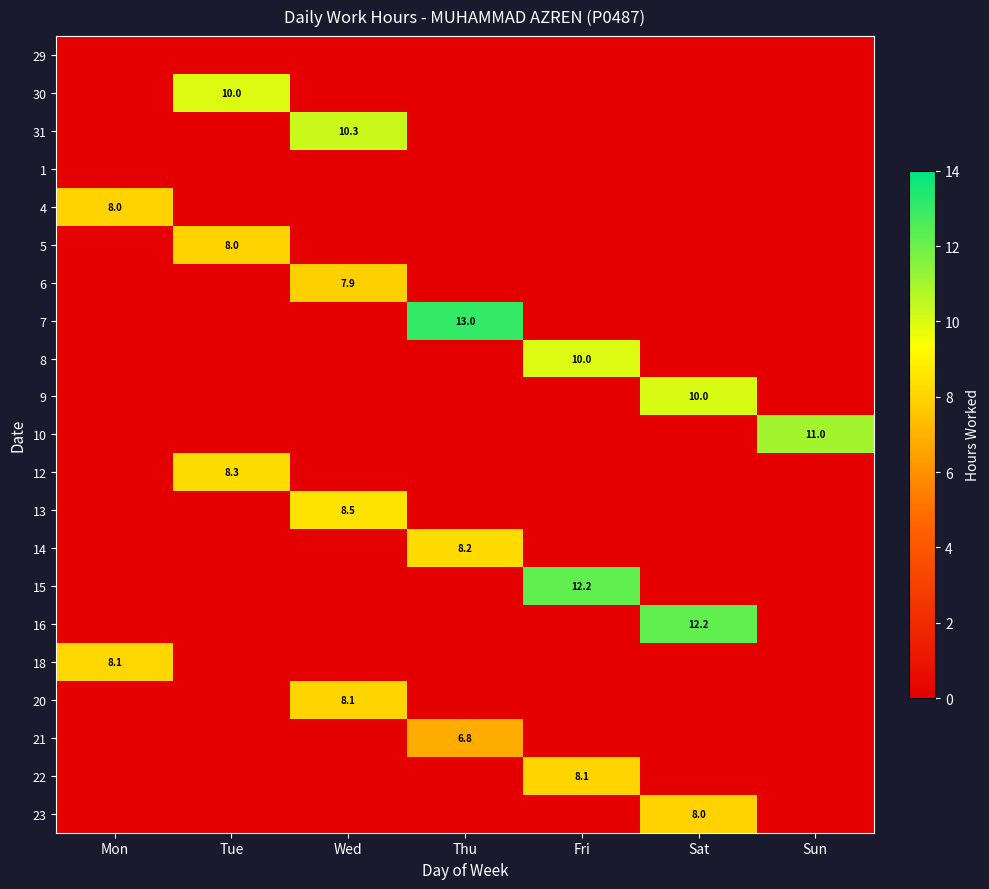

What is the sum of all 30 values?

10.0